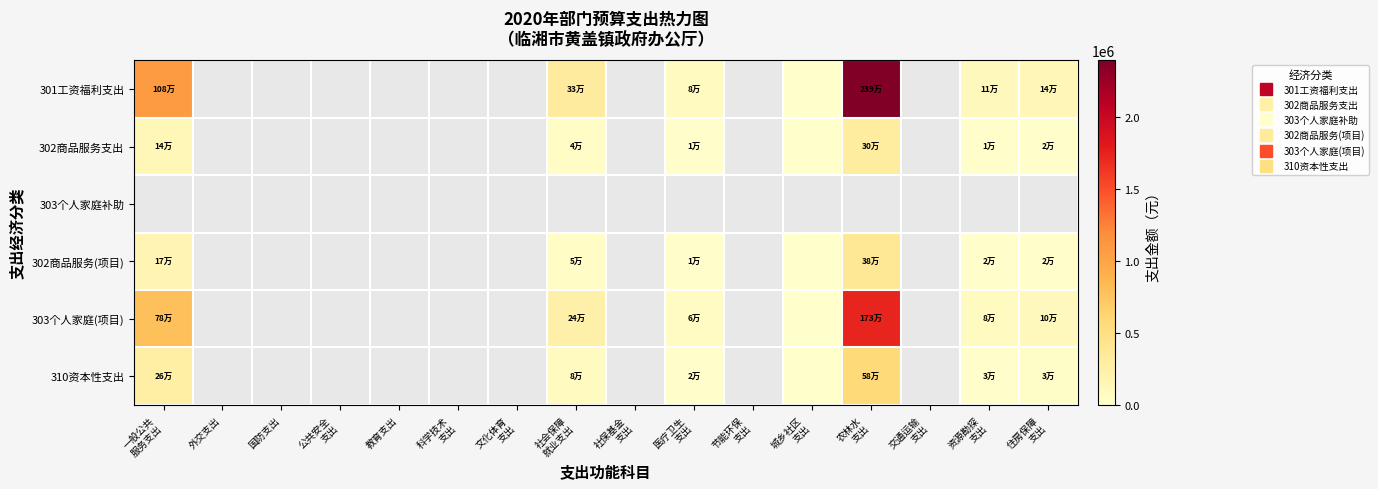

What is the difference between the maximum and minimum values in the 303个人家庭(项目) series?

1733740.6